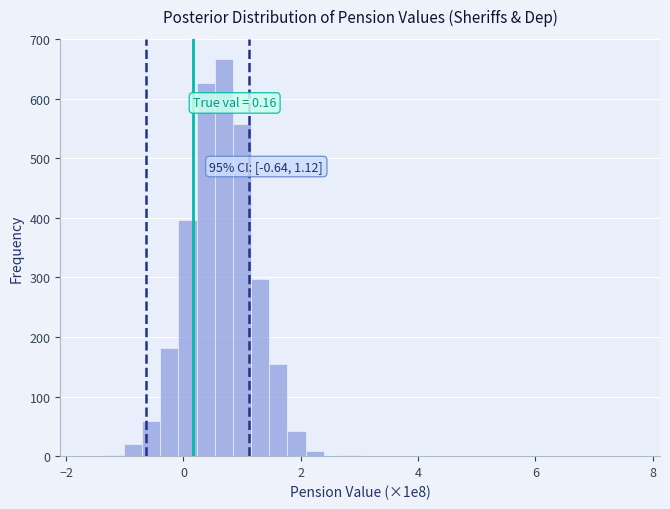

Read against the x-axis, roughly where is the centre of the tallest bar?

0.6